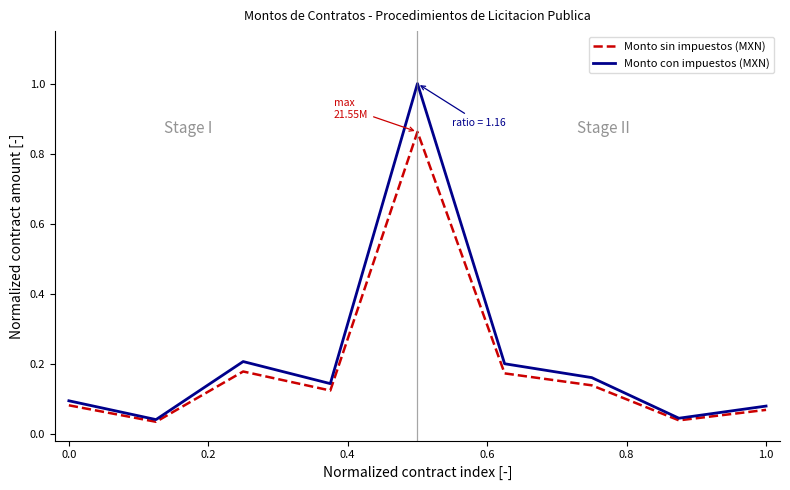

Which series has the widest spread of values?

Monto con impuestos (MXN)